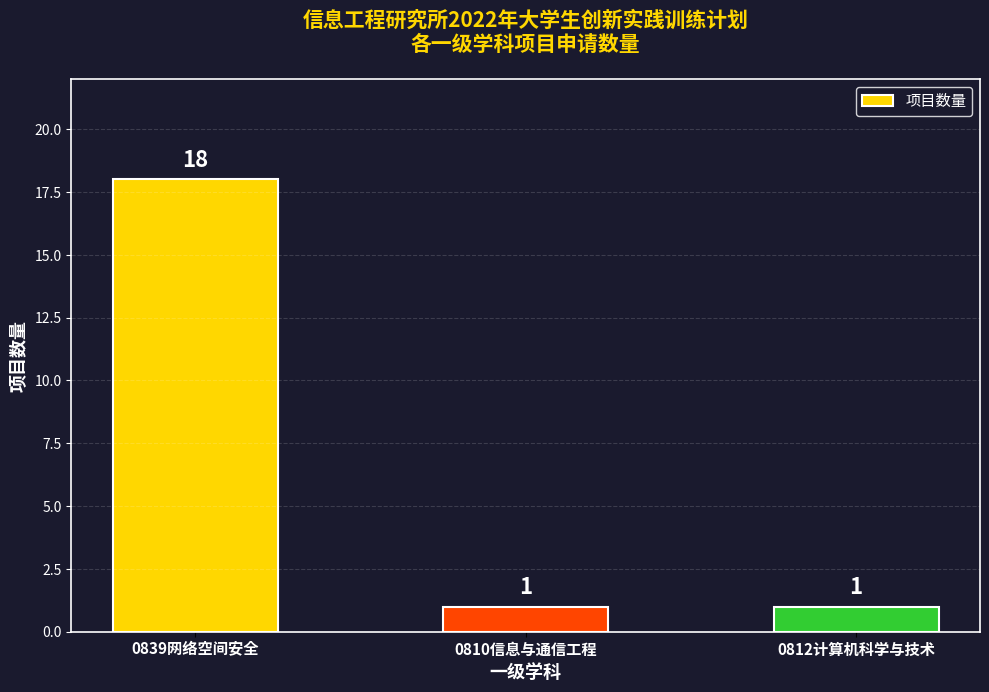

Count the values in the range 1 to 18.

3